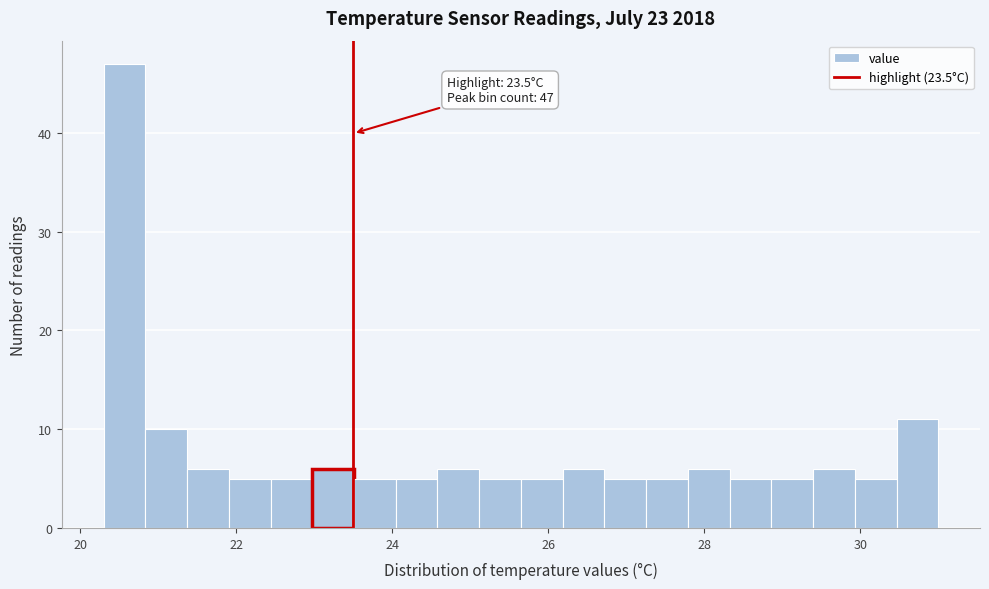

Around what value on the x-axis is the tallest bar? Give the approximate position of its centre, as read against the axis.

20.6